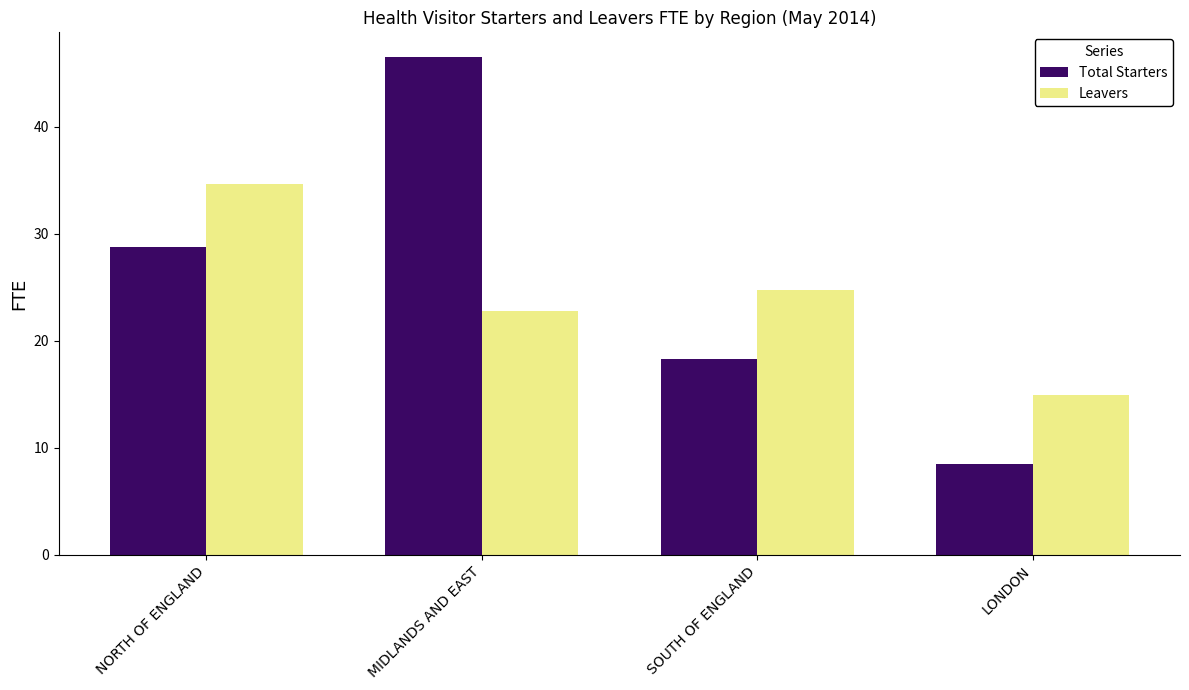

What position from the right is MIDLANDS AND EAST?

3